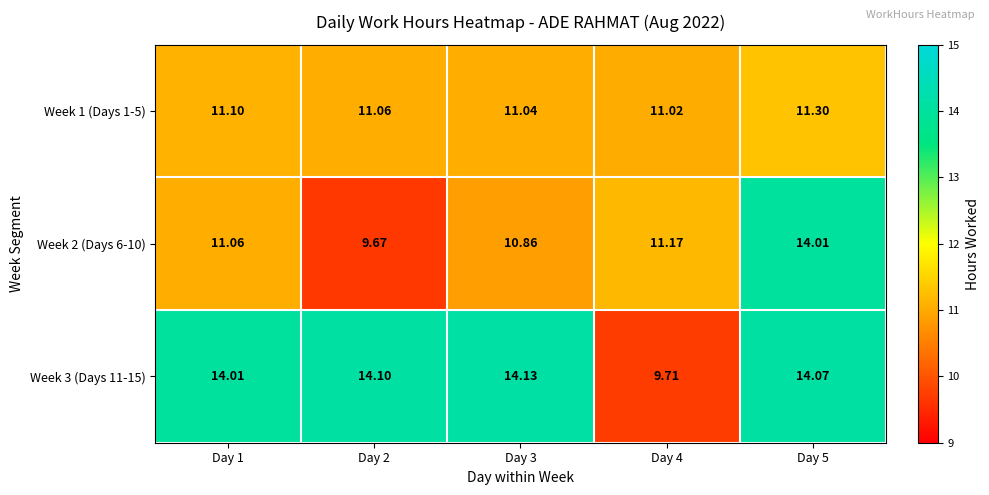

Which series changed the most between Day 1 and Day 3?

Week 2 (Days 6-10)